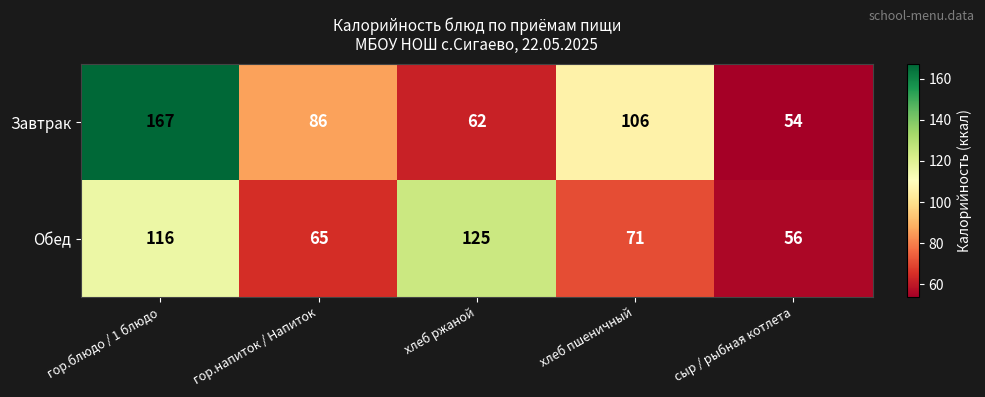

What is the total value across all series at сыр / рыбная котлета?

110